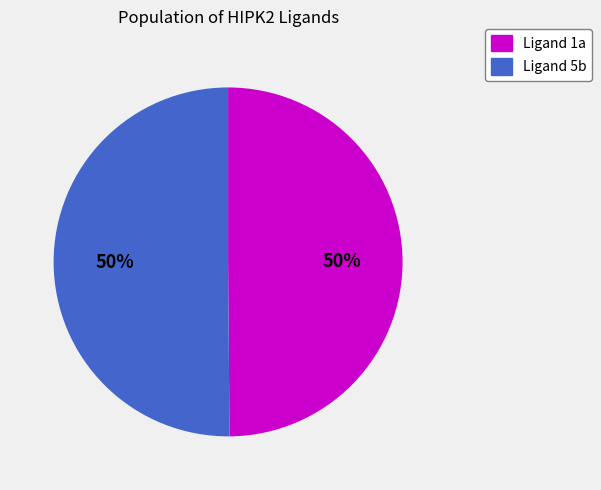

Approximately how many times larger is the value at Ligand 5b compared to Ligand 1a?

1.0